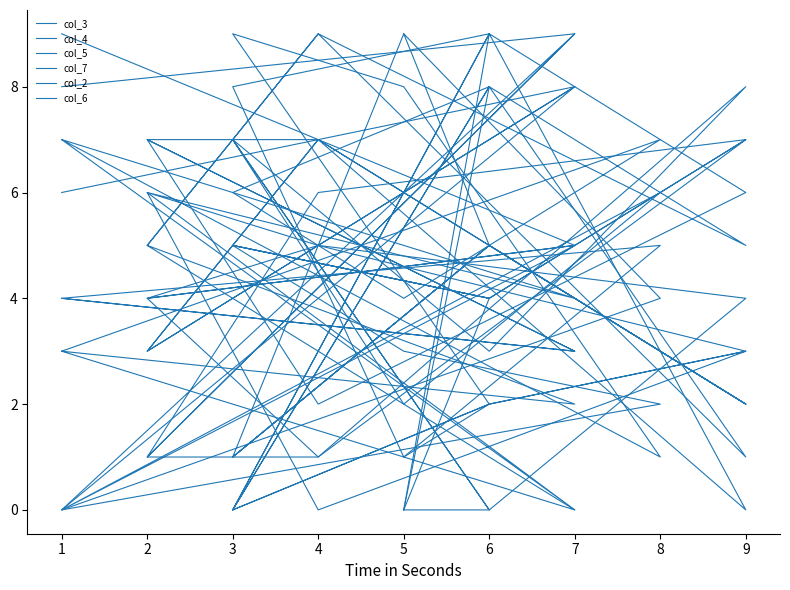

Rank the series by their maximum value, from lowest to highest.

col_3, col_4, col_5, col_7, col_2, col_6